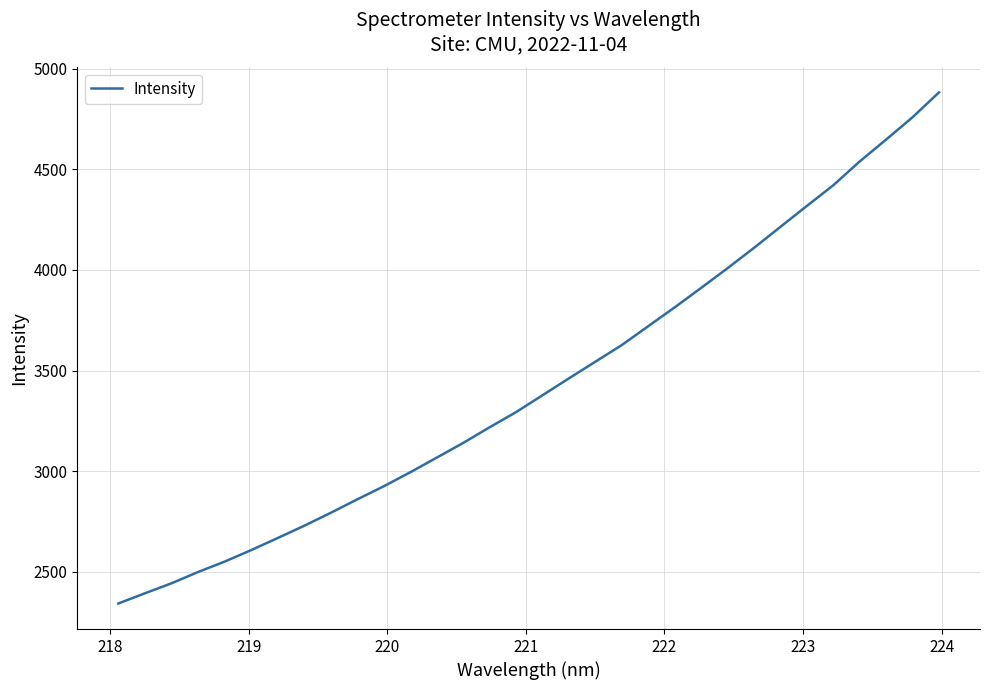

What is the greatest value displayed?

4883.0